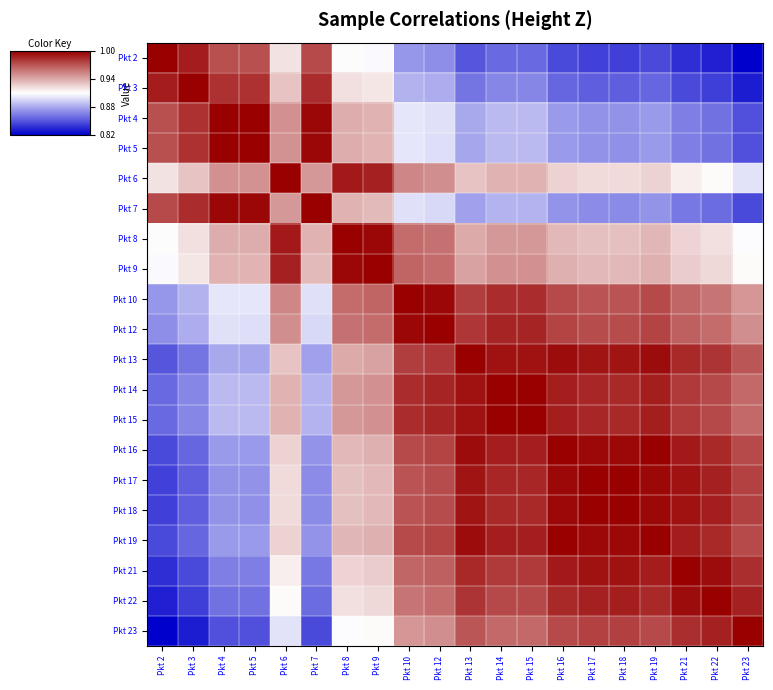

Reading right to left, list all the values displayed in this chart.

Pkt 2: Pkt 23=0.8	Pkt 22=0.8	Pkt 21=0.8	Pkt 19=0.8	Pkt 18=0.8	Pkt 17=0.8	Pkt 16=0.8	Pkt 15=0.9	Pkt 14=0.9	Pkt 13=0.9	Pkt 12=0.9	Pkt 10=0.9	Pkt 9=0.9	Pkt 8=0.9	Pkt 7=1.0	Pkt 6=0.9	Pkt 5=1.0	Pkt 4=1.0	Pkt 3=1.0	Pkt 2=1.0
Pkt 3: Pkt 23=0.8	Pkt 22=0.8	Pkt 21=0.8	Pkt 19=0.9	Pkt 18=0.9	Pkt 17=0.9	Pkt 16=0.9	Pkt 15=0.9	Pkt 14=0.9	Pkt 13=0.9	Pkt 12=0.9	Pkt 10=0.9	Pkt 9=0.9	Pkt 8=0.9	Pkt 7=1.0	Pkt 6=0.9	Pkt 5=1.0	Pkt 4=1.0	Pkt 3=1.0	Pkt 2=1.0
Pkt 4: Pkt 23=0.8	Pkt 22=0.9	Pkt 21=0.9	Pkt 19=0.9	Pkt 18=0.9	Pkt 17=0.9	Pkt 16=0.9	Pkt 15=0.9	Pkt 14=0.9	Pkt 13=0.9	Pkt 12=0.9	Pkt 10=0.9	Pkt 9=0.9	Pkt 8=0.9	Pkt 7=1.0	Pkt 6=0.9	Pkt 5=1.0	Pkt 4=1.0	Pkt 3=1.0	Pkt 2=1.0
Pkt 5: Pkt 23=0.8	Pkt 22=0.9	Pkt 21=0.9	Pkt 19=0.9	Pkt 18=0.9	Pkt 17=0.9	Pkt 16=0.9	Pkt 15=0.9	Pkt 14=0.9	Pkt 13=0.9	Pkt 12=0.9	Pkt 10=0.9	Pkt 9=0.9	Pkt 8=0.9	Pkt 7=1.0	Pkt 6=0.9	Pkt 5=1.0	Pkt 4=1.0	Pkt 3=1.0	Pkt 2=1.0
Pkt 6: Pkt 23=0.9	Pkt 22=0.9	Pkt 21=0.9	Pkt 19=0.9	Pkt 18=0.9	Pkt 17=0.9	Pkt 16=0.9	Pkt 15=0.9	Pkt 14=0.9	Pkt 13=0.9	Pkt 12=1.0	Pkt 10=1.0	Pkt 9=1.0	Pkt 8=1.0	Pkt 7=0.9	Pkt 6=1.0	Pkt 5=0.9	Pkt 4=0.9	Pkt 3=0.9	Pkt 2=0.9
Pkt 7: Pkt 23=0.8	Pkt 22=0.9	Pkt 21=0.9	Pkt 19=0.9	Pkt 18=0.9	Pkt 17=0.9	Pkt 16=0.9	Pkt 15=0.9	Pkt 14=0.9	Pkt 13=0.9	Pkt 12=0.9	Pkt 10=0.9	Pkt 9=0.9	Pkt 8=0.9	Pkt 7=1.0	Pkt 6=0.9	Pkt 5=1.0	Pkt 4=1.0	Pkt 3=1.0	Pkt 2=1.0
Pkt 8: Pkt 23=0.9	Pkt 22=0.9	Pkt 21=0.9	Pkt 19=0.9	Pkt 18=0.9	Pkt 17=0.9	Pkt 16=0.9	Pkt 15=0.9	Pkt 14=0.9	Pkt 13=0.9	Pkt 12=1.0	Pkt 10=1.0	Pkt 9=1.0	Pkt 8=1.0	Pkt 7=0.9	Pkt 6=1.0	Pkt 5=0.9	Pkt 4=0.9	Pkt 3=0.9	Pkt 2=0.9
Pkt 9: Pkt 23=0.9	Pkt 22=0.9	Pkt 21=0.9	Pkt 19=0.9	Pkt 18=0.9	Pkt 17=0.9	Pkt 16=0.9	Pkt 15=0.9	Pkt 14=0.9	Pkt 13=0.9	Pkt 12=1.0	Pkt 10=1.0	Pkt 9=1.0	Pkt 8=1.0	Pkt 7=0.9	Pkt 6=1.0	Pkt 5=0.9	Pkt 4=0.9	Pkt 3=0.9	Pkt 2=0.9
Pkt 10: Pkt 23=0.9	Pkt 22=1.0	Pkt 21=1.0	Pkt 19=1.0	Pkt 18=1.0	Pkt 17=1.0	Pkt 16=1.0	Pkt 15=1.0	Pkt 14=1.0	Pkt 13=1.0	Pkt 12=1.0	Pkt 10=1.0	Pkt 9=1.0	Pkt 8=1.0	Pkt 7=0.9	Pkt 6=1.0	Pkt 5=0.9	Pkt 4=0.9	Pkt 3=0.9	Pkt 2=0.9
Pkt 12: Pkt 23=0.9	Pkt 22=1.0	Pkt 21=1.0	Pkt 19=1.0	Pkt 18=1.0	Pkt 17=1.0	Pkt 16=1.0	Pkt 15=1.0	Pkt 14=1.0	Pkt 13=1.0	Pkt 12=1.0	Pkt 10=1.0	Pkt 9=1.0	Pkt 8=1.0	Pkt 7=0.9	Pkt 6=1.0	Pkt 5=0.9	Pkt 4=0.9	Pkt 3=0.9	Pkt 2=0.9
Pkt 13: Pkt 23=1.0	Pkt 22=1.0	Pkt 21=1.0	Pkt 19=1.0	Pkt 18=1.0	Pkt 17=1.0	Pkt 16=1.0	Pkt 15=1.0	Pkt 14=1.0	Pkt 13=1.0	Pkt 12=1.0	Pkt 10=1.0	Pkt 9=0.9	Pkt 8=0.9	Pkt 7=0.9	Pkt 6=0.9	Pkt 5=0.9	Pkt 4=0.9	Pkt 3=0.9	Pkt 2=0.9
Pkt 14: Pkt 23=1.0	Pkt 22=1.0	Pkt 21=1.0	Pkt 19=1.0	Pkt 18=1.0	Pkt 17=1.0	Pkt 16=1.0	Pkt 15=1.0	Pkt 14=1.0	Pkt 13=1.0	Pkt 12=1.0	Pkt 10=1.0	Pkt 9=0.9	Pkt 8=0.9	Pkt 7=0.9	Pkt 6=0.9	Pkt 5=0.9	Pkt 4=0.9	Pkt 3=0.9	Pkt 2=0.9
Pkt 15: Pkt 23=1.0	Pkt 22=1.0	Pkt 21=1.0	Pkt 19=1.0	Pkt 18=1.0	Pkt 17=1.0	Pkt 16=1.0	Pkt 15=1.0	Pkt 14=1.0	Pkt 13=1.0	Pkt 12=1.0	Pkt 10=1.0	Pkt 9=0.9	Pkt 8=0.9	Pkt 7=0.9	Pkt 6=0.9	Pkt 5=0.9	Pkt 4=0.9	Pkt 3=0.9	Pkt 2=0.9
Pkt 16: Pkt 23=1.0	Pkt 22=1.0	Pkt 21=1.0	Pkt 19=1.0	Pkt 18=1.0	Pkt 17=1.0	Pkt 16=1.0	Pkt 15=1.0	Pkt 14=1.0	Pkt 13=1.0	Pkt 12=1.0	Pkt 10=1.0	Pkt 9=0.9	Pkt 8=0.9	Pkt 7=0.9	Pkt 6=0.9	Pkt 5=0.9	Pkt 4=0.9	Pkt 3=0.9	Pkt 2=0.8
Pkt 17: Pkt 23=1.0	Pkt 22=1.0	Pkt 21=1.0	Pkt 19=1.0	Pkt 18=1.0	Pkt 17=1.0	Pkt 16=1.0	Pkt 15=1.0	Pkt 14=1.0	Pkt 13=1.0	Pkt 12=1.0	Pkt 10=1.0	Pkt 9=0.9	Pkt 8=0.9	Pkt 7=0.9	Pkt 6=0.9	Pkt 5=0.9	Pkt 4=0.9	Pkt 3=0.9	Pkt 2=0.8
Pkt 18: Pkt 23=1.0	Pkt 22=1.0	Pkt 21=1.0	Pkt 19=1.0	Pkt 18=1.0	Pkt 17=1.0	Pkt 16=1.0	Pkt 15=1.0	Pkt 14=1.0	Pkt 13=1.0	Pkt 12=1.0	Pkt 10=1.0	Pkt 9=0.9	Pkt 8=0.9	Pkt 7=0.9	Pkt 6=0.9	Pkt 5=0.9	Pkt 4=0.9	Pkt 3=0.9	Pkt 2=0.8
Pkt 19: Pkt 23=1.0	Pkt 22=1.0	Pkt 21=1.0	Pkt 19=1.0	Pkt 18=1.0	Pkt 17=1.0	Pkt 16=1.0	Pkt 15=1.0	Pkt 14=1.0	Pkt 13=1.0	Pkt 12=1.0	Pkt 10=1.0	Pkt 9=0.9	Pkt 8=0.9	Pkt 7=0.9	Pkt 6=0.9	Pkt 5=0.9	Pkt 4=0.9	Pkt 3=0.9	Pkt 2=0.8
Pkt 21: Pkt 23=1.0	Pkt 22=1.0	Pkt 21=1.0	Pkt 19=1.0	Pkt 18=1.0	Pkt 17=1.0	Pkt 16=1.0	Pkt 15=1.0	Pkt 14=1.0	Pkt 13=1.0	Pkt 12=1.0	Pkt 10=1.0	Pkt 9=0.9	Pkt 8=0.9	Pkt 7=0.9	Pkt 6=0.9	Pkt 5=0.9	Pkt 4=0.9	Pkt 3=0.8	Pkt 2=0.8
Pkt 22: Pkt 23=1.0	Pkt 22=1.0	Pkt 21=1.0	Pkt 19=1.0	Pkt 18=1.0	Pkt 17=1.0	Pkt 16=1.0	Pkt 15=1.0	Pkt 14=1.0	Pkt 13=1.0	Pkt 12=1.0	Pkt 10=1.0	Pkt 9=0.9	Pkt 8=0.9	Pkt 7=0.9	Pkt 6=0.9	Pkt 5=0.9	Pkt 4=0.9	Pkt 3=0.8	Pkt 2=0.8
Pkt 23: Pkt 23=1.0	Pkt 22=1.0	Pkt 21=1.0	Pkt 19=1.0	Pkt 18=1.0	Pkt 17=1.0	Pkt 16=1.0	Pkt 15=1.0	Pkt 14=1.0	Pkt 13=1.0	Pkt 12=0.9	Pkt 10=0.9	Pkt 9=0.9	Pkt 8=0.9	Pkt 7=0.8	Pkt 6=0.9	Pkt 5=0.8	Pkt 4=0.8	Pkt 3=0.8	Pkt 2=0.8